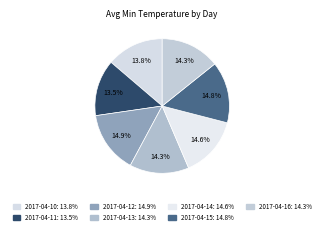

Rank the categories by value from highest to lowest.

2017-04-12, 2017-04-15, 2017-04-14, 2017-04-13, 2017-04-16, 2017-04-10, 2017-04-11